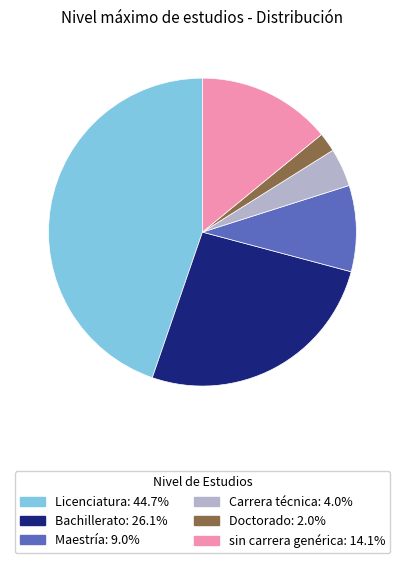

How many slices are in this pie chart?

6